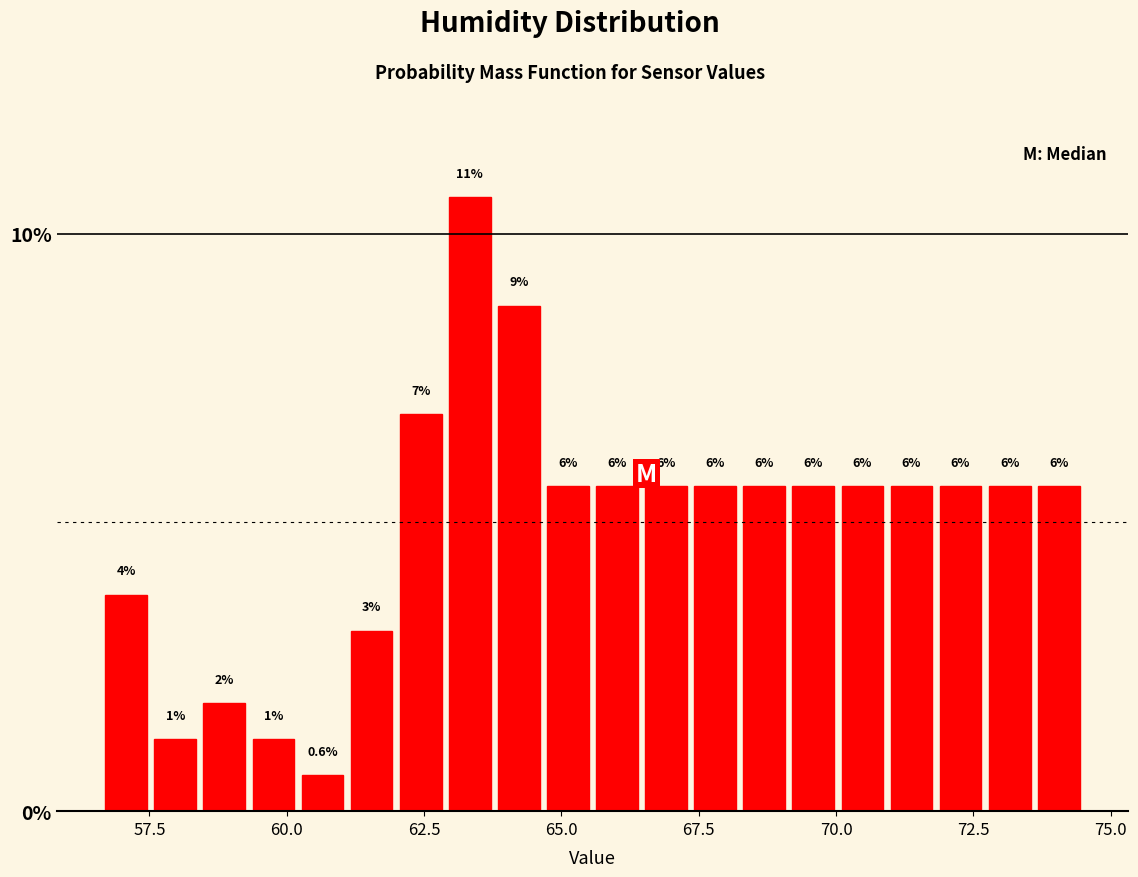

Read against the x-axis, roughly where is the centre of the tallest bar?

63.5